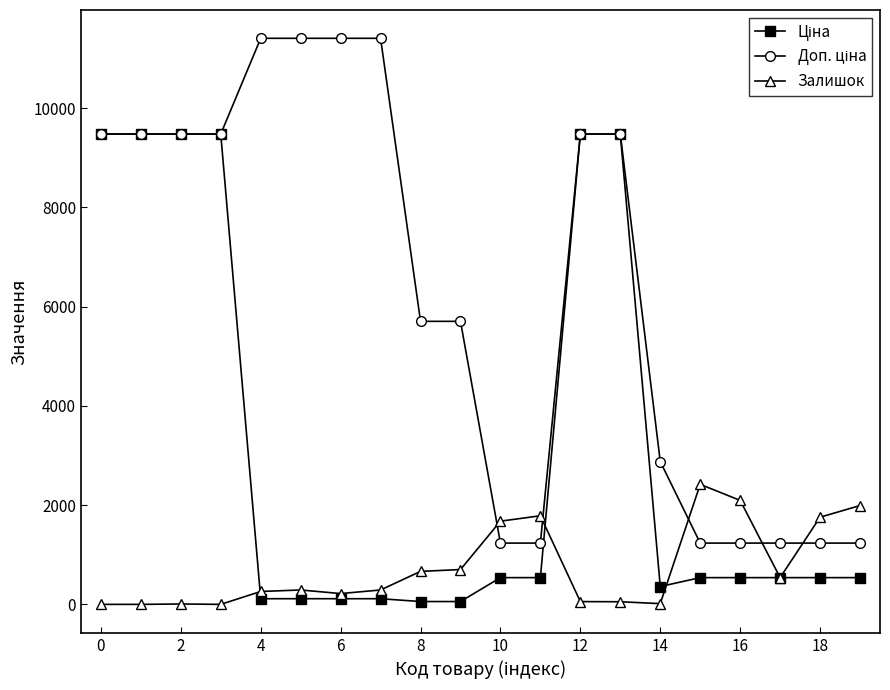

At how many categories does at least one series exceed 8234?

10